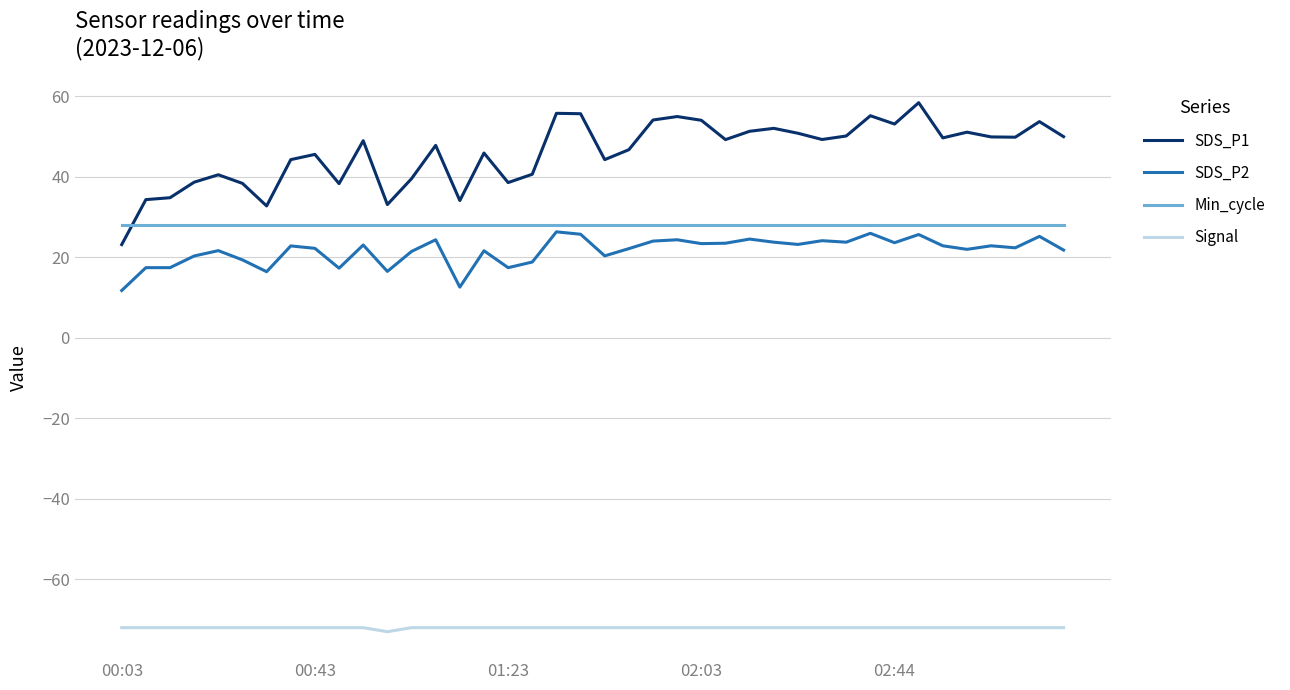

Rank the series by their maximum value, from highest to lowest.

SDS_P1, Min_cycle, SDS_P2, Signal